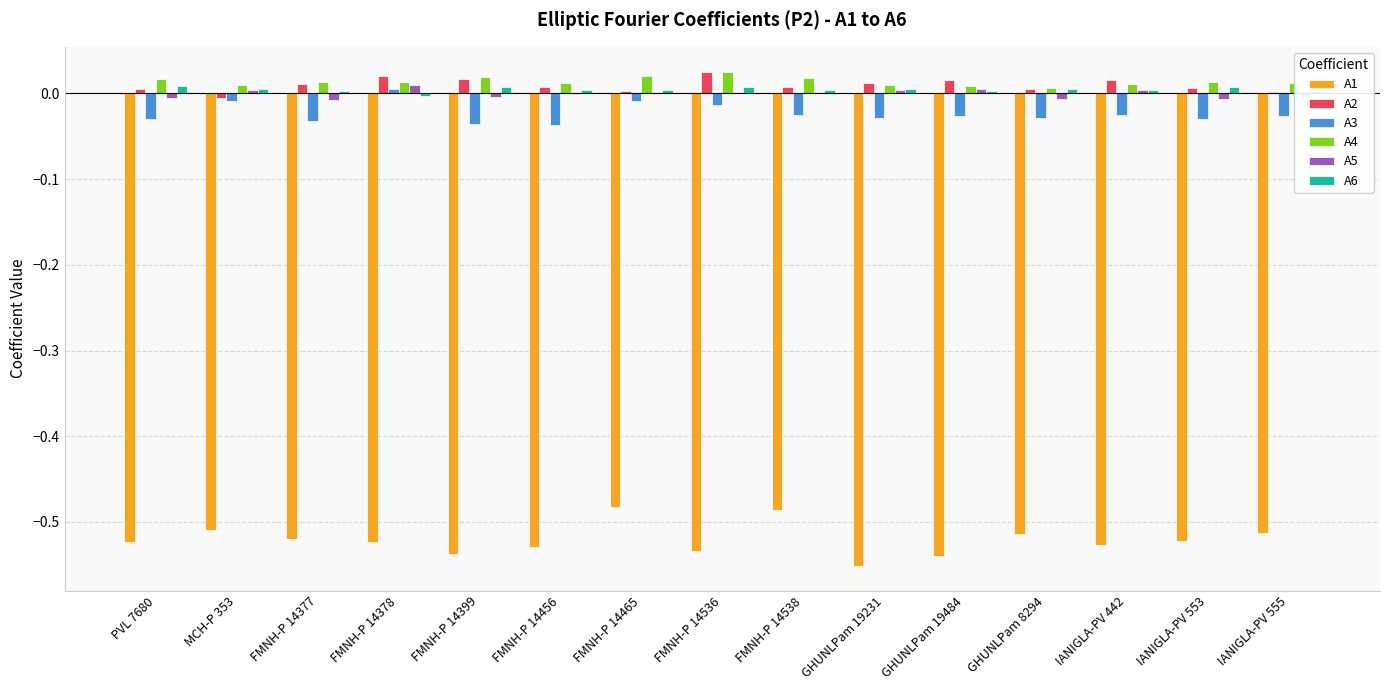

True or false: A4 has a value of 0.0 at FMNH-P 14378.

True